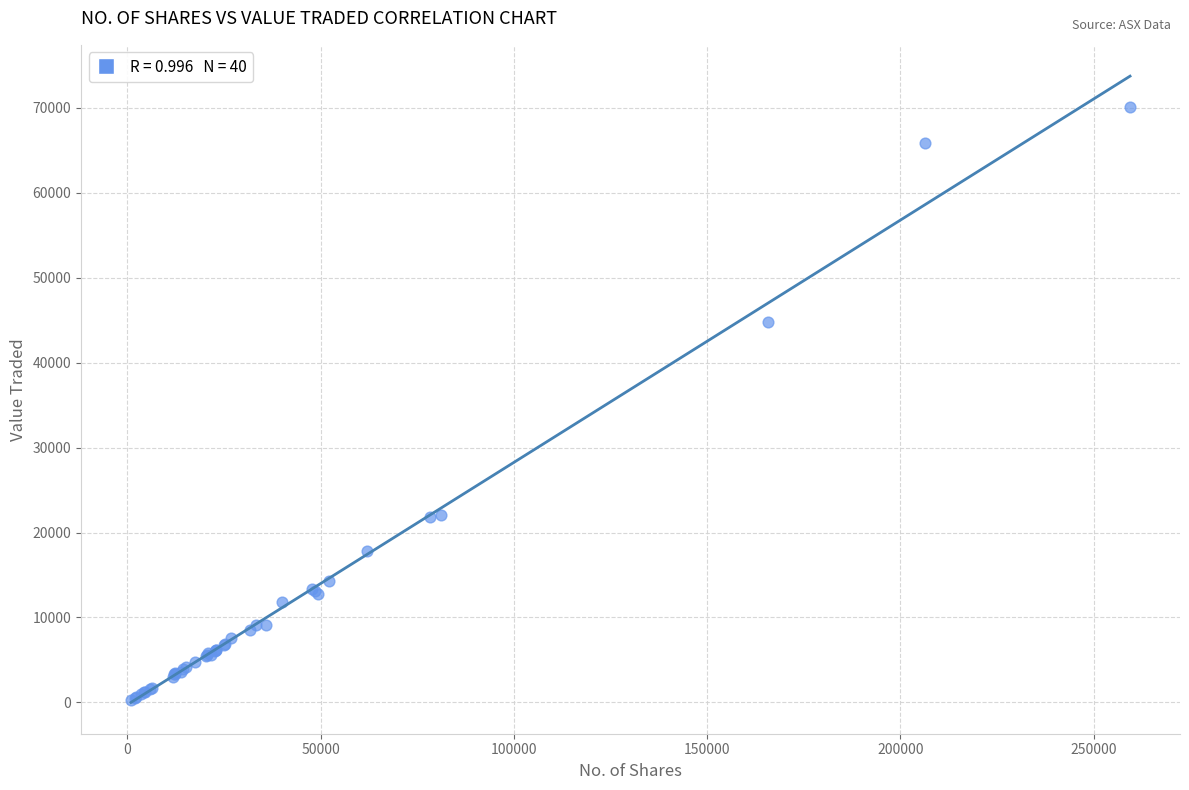

What Y value in the scatter plot is closest to 35149?

44733